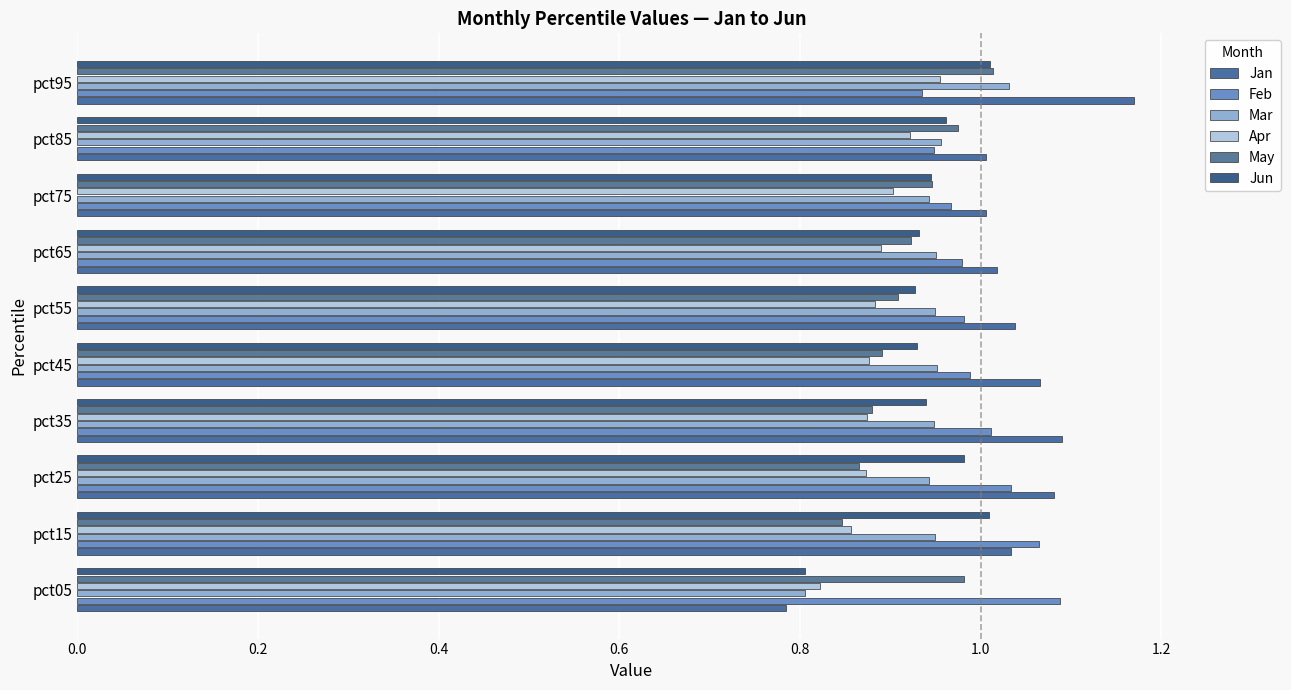

Reading right to left, list all the values displayed in this chart.

Jan: 1.2	1.0	1.0	1.0	1.0	1.1	1.1	1.1	1.0	0.8
Feb: 0.9	0.9	1.0	1.0	1.0	1.0	1.0	1.0	1.1	1.1
Mar: 1.0	1.0	0.9	1.0	0.9	1.0	0.9	0.9	0.9	0.8
Apr: 1.0	0.9	0.9	0.9	0.9	0.9	0.9	0.9	0.9	0.8
May: 1.0	1.0	0.9	0.9	0.9	0.9	0.9	0.9	0.8	1.0
Jun: 1.0	1.0	0.9	0.9	0.9	0.9	0.9	1.0	1.0	0.8